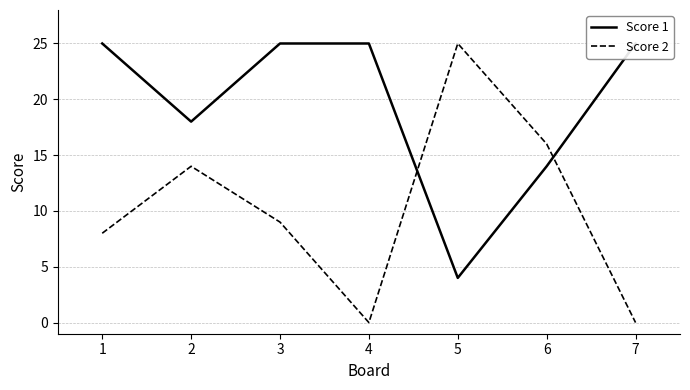

How many intersections are there between Score 2 and Score 1?

2